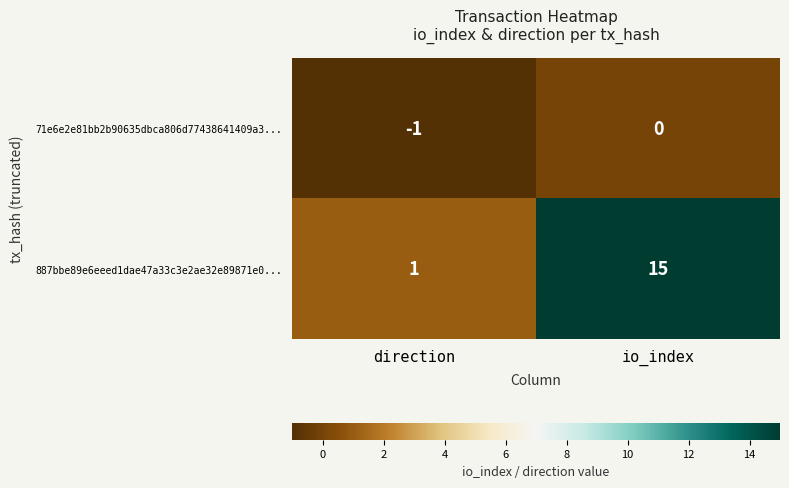

Is the value of 887bbe89e6eeed1dae47a33c3e2ae32e89871e0... at io_index greater than the value of 71e6e2e81bb2b90635dbca806d77438641409a3... at direction?

Yes